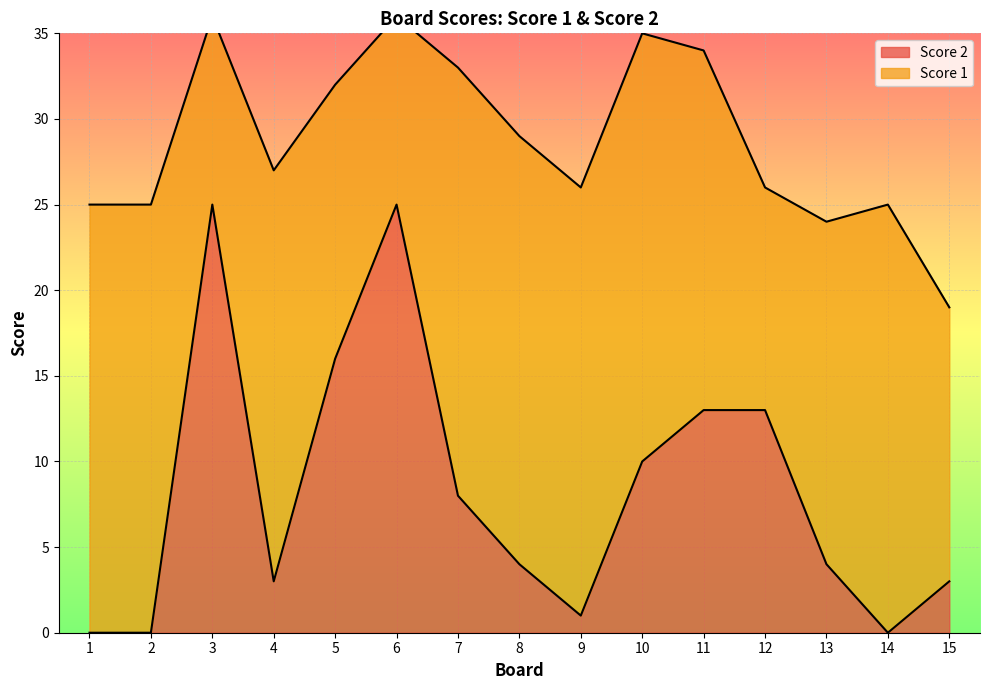

What is the difference between the maximum and second lowest values?

25